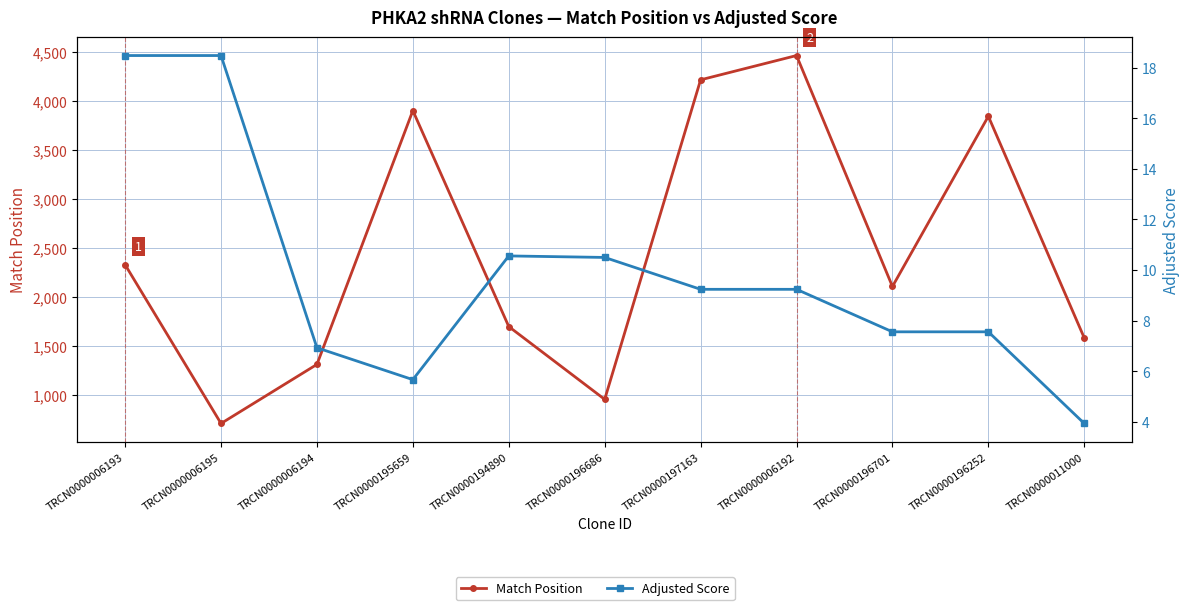

What is the smallest value displayed?

3.9